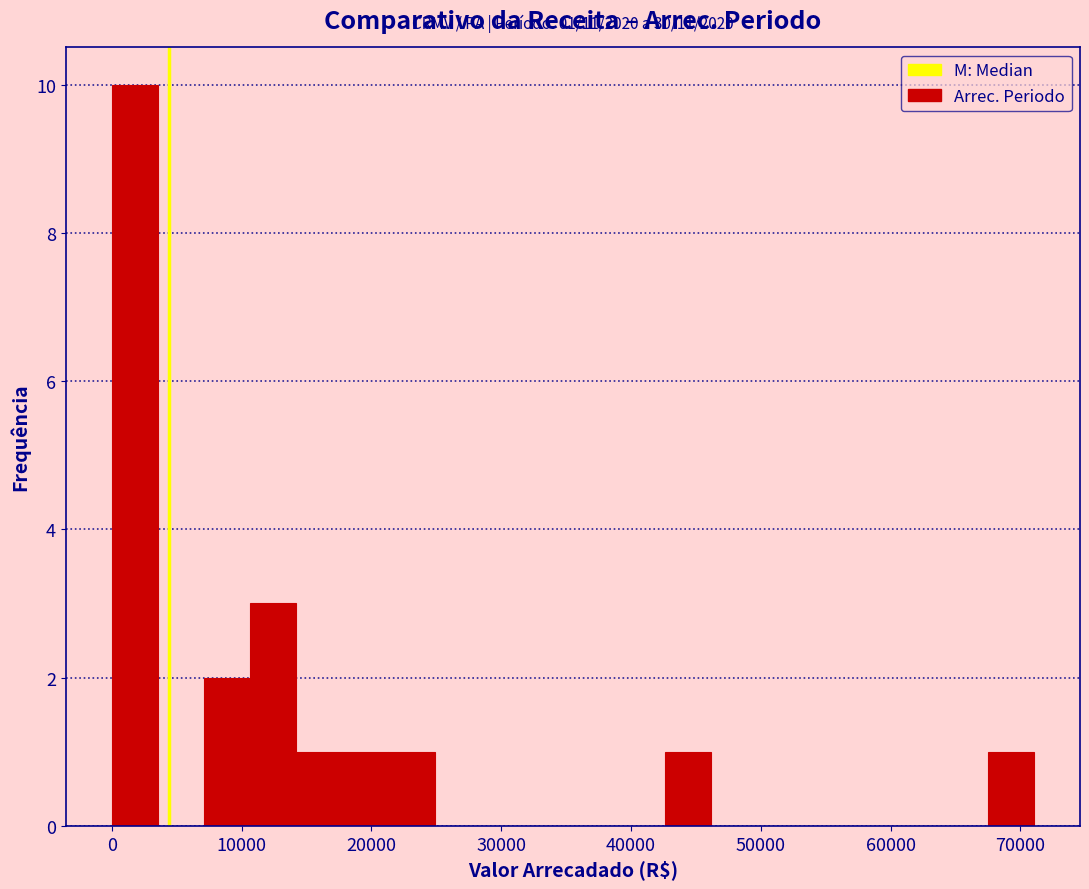

Around what value on the x-axis is the tallest bar? Give the approximate position of its centre, as read against the axis.

2000